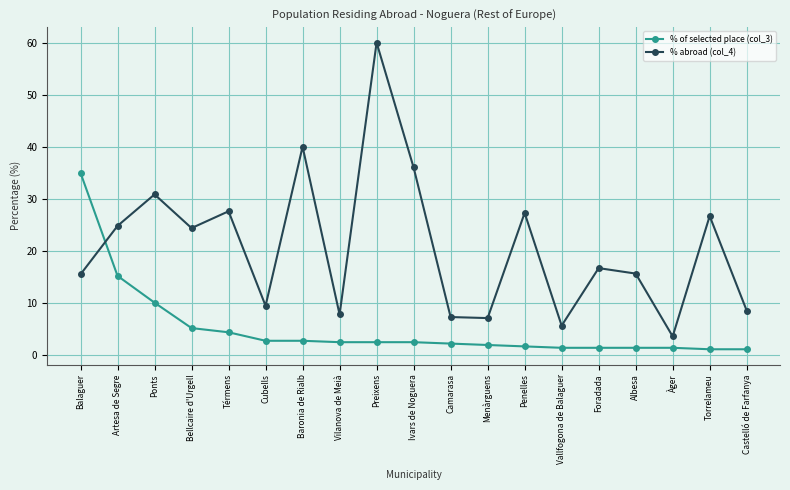

Rank the series at Bellcaire d'Urgell from highest to lowest value.

% abroad (col_4), % of selected place (col_3)